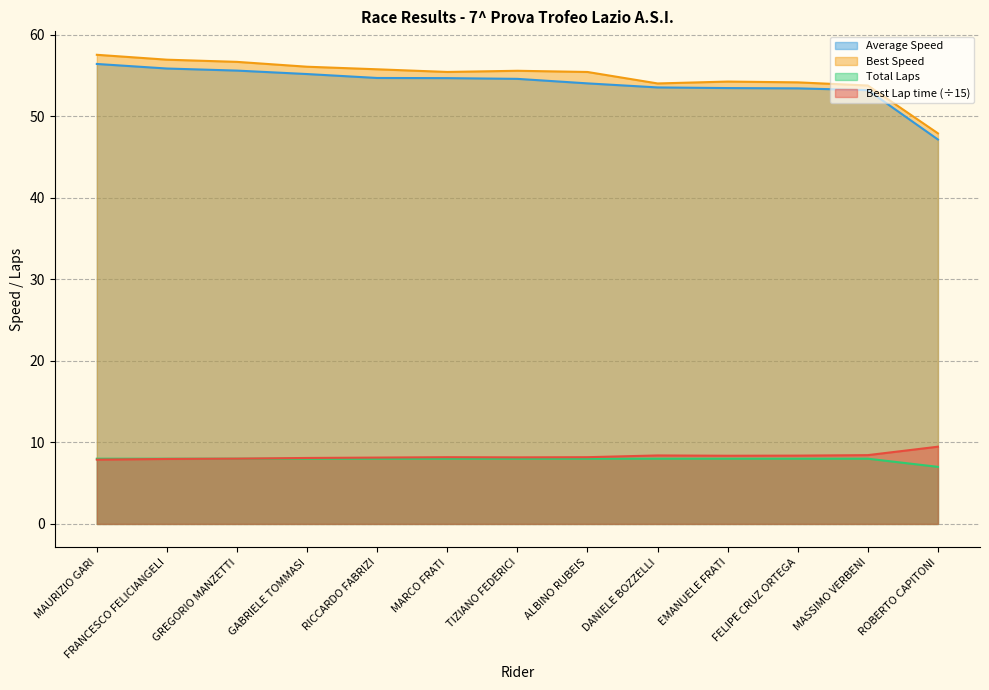

What is the label of the 13th point from the left?

ROBERTO CAPITONI